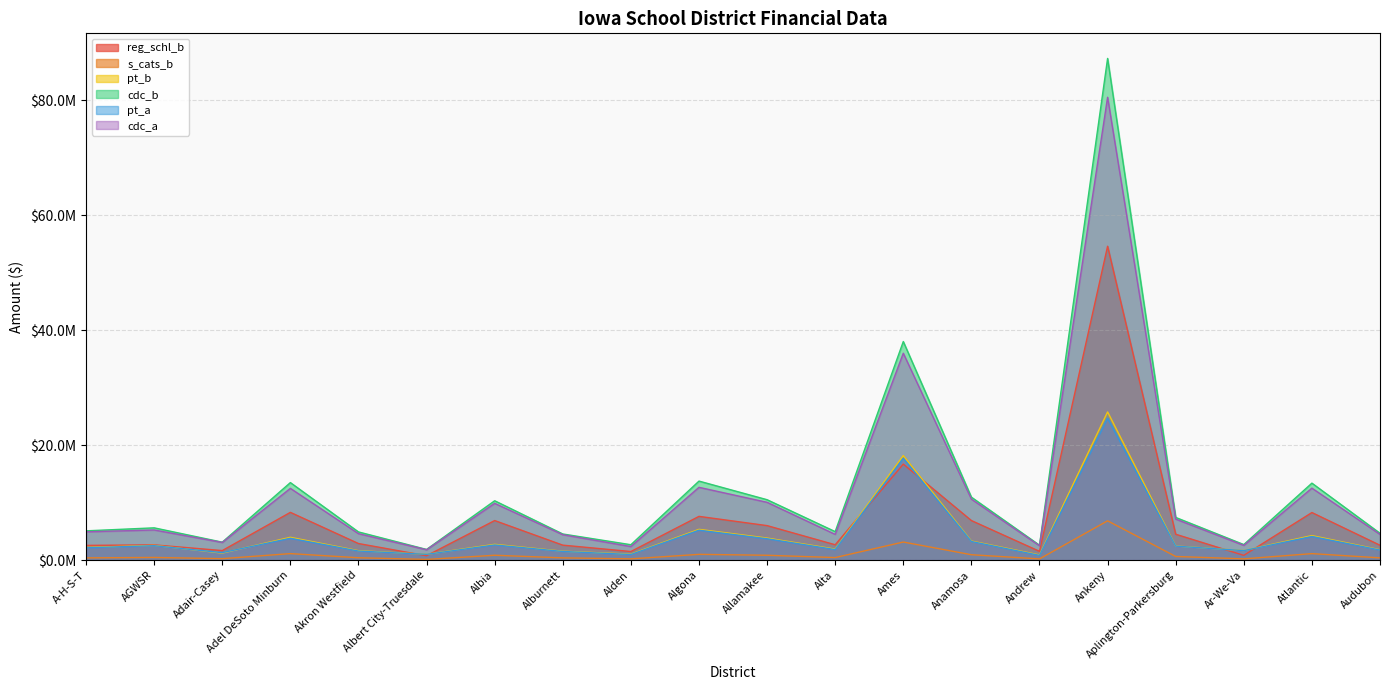

At Ar-We-Va, list the series in order from smallest to largest.

s_cats_b, reg_schl_b, pt_a, pt_b, cdc_a, cdc_b